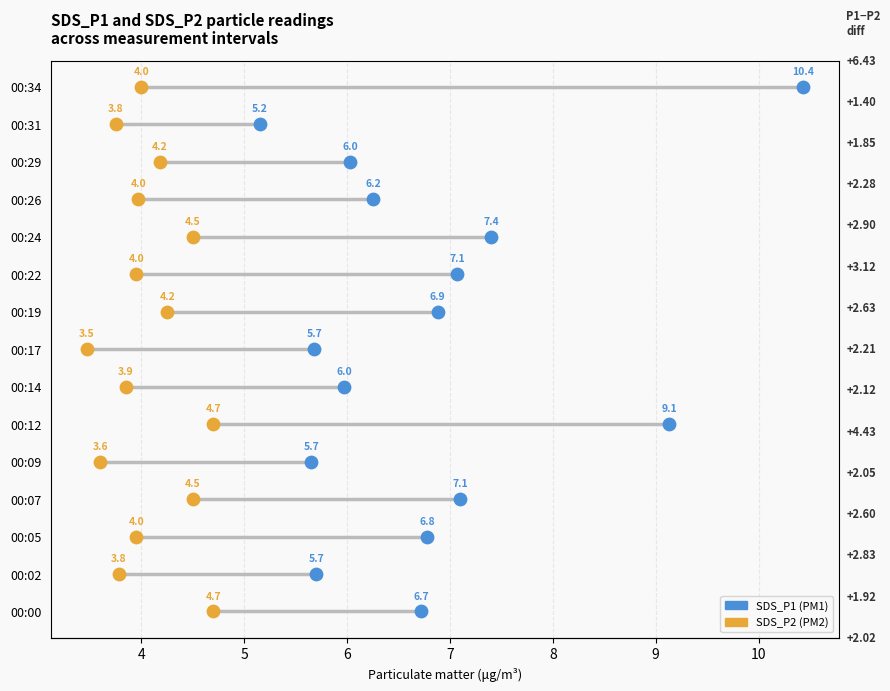

Which series has the largest Y range (max minus min)?

SDS_P1